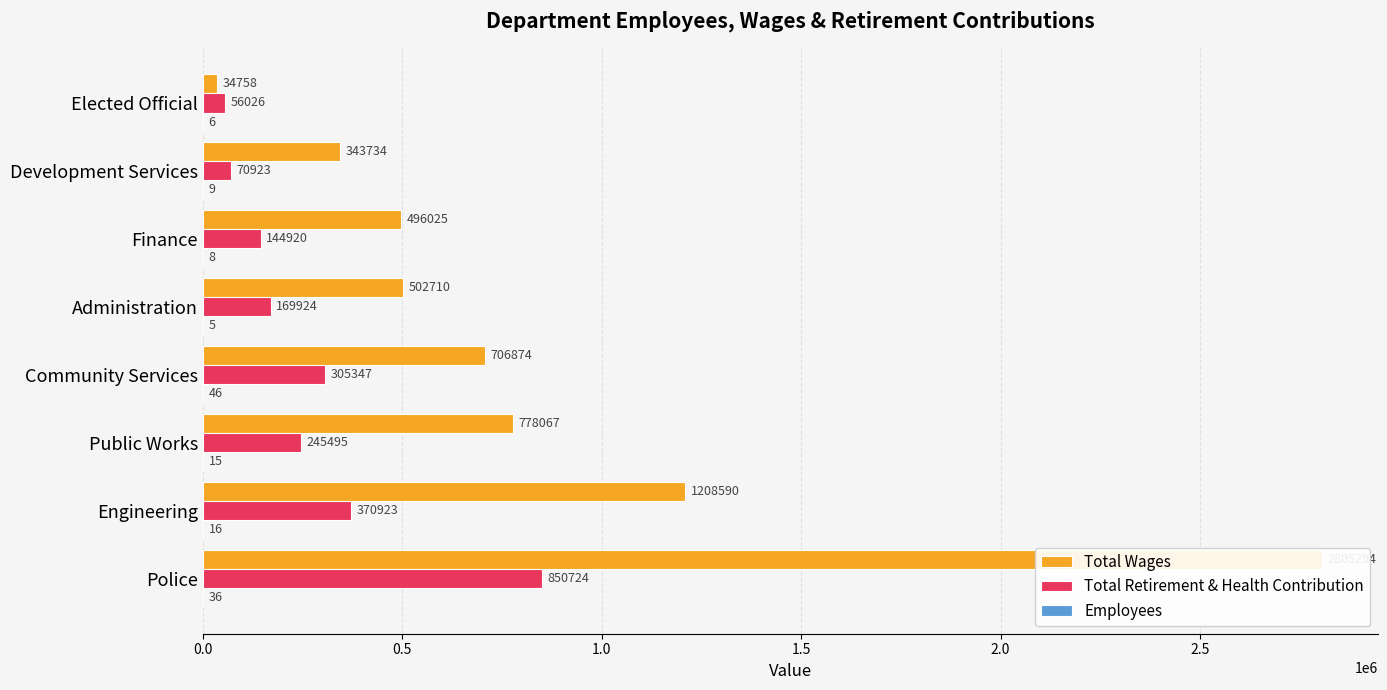

True or false: Total Retirement & Health Contribution has a value of 599613 at Engineering.

False